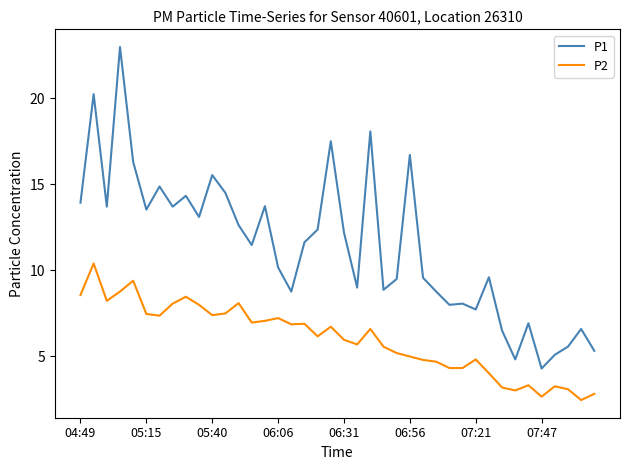

True or false: P1 has more than 2 interior local peaks.

True